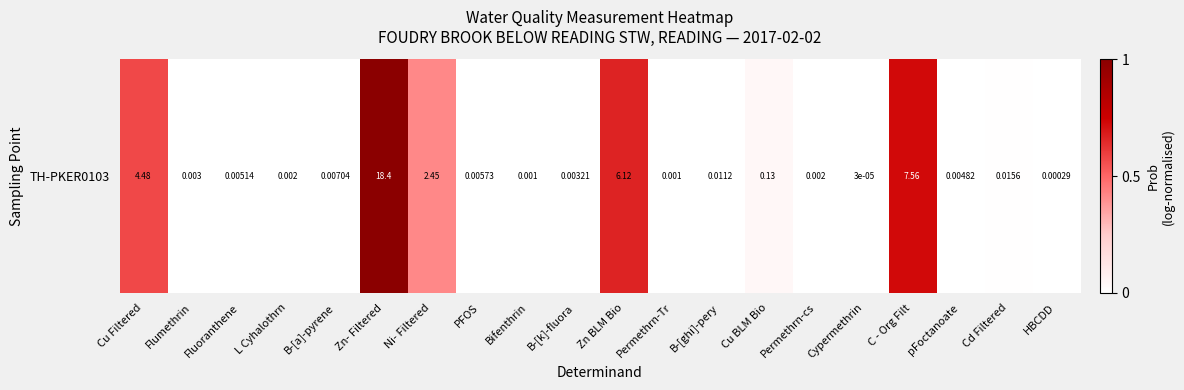

How many values exceed 0?

19